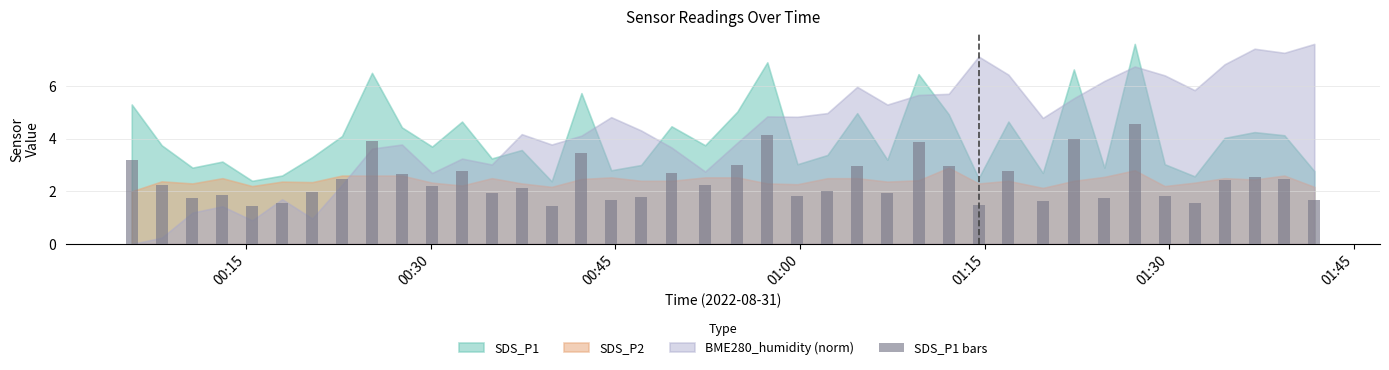

What is the greatest value displayed?

4.6